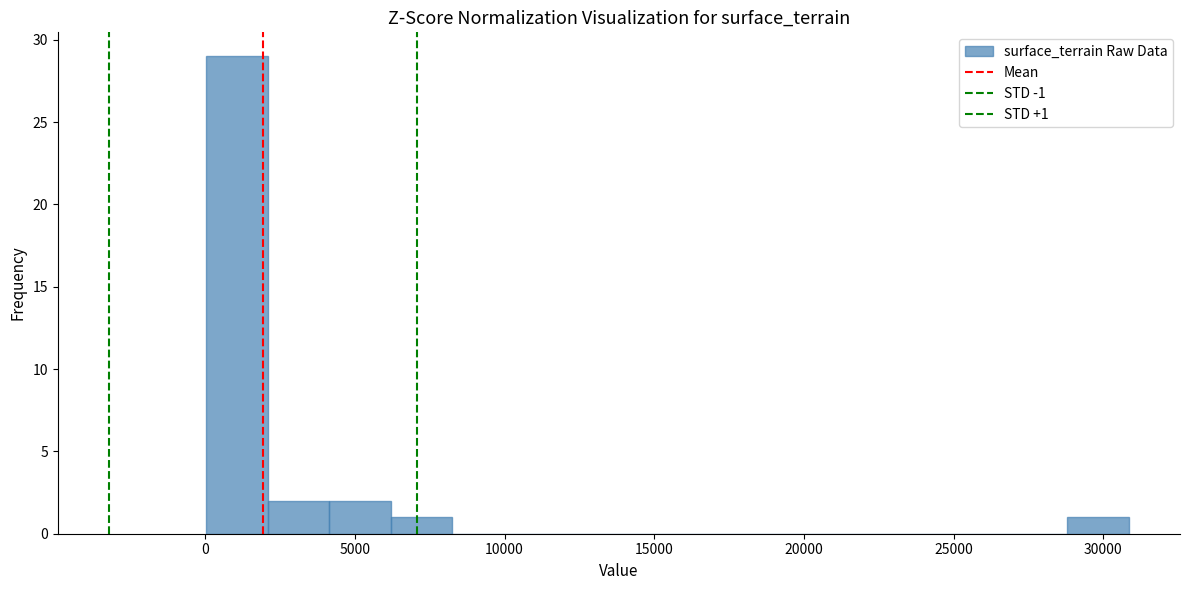

Over which range of the x-axis is the bar tallest?

0 to 2000